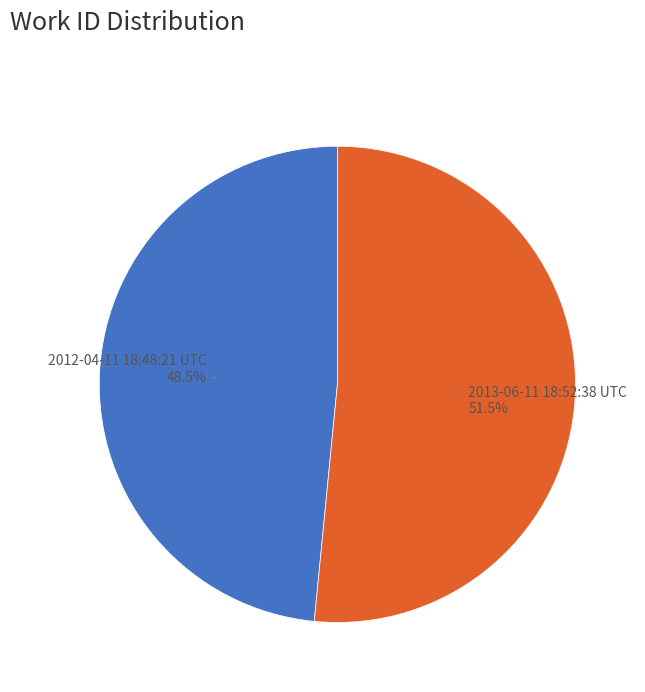

To the nearest percent, what is the average slice percentage?

50%